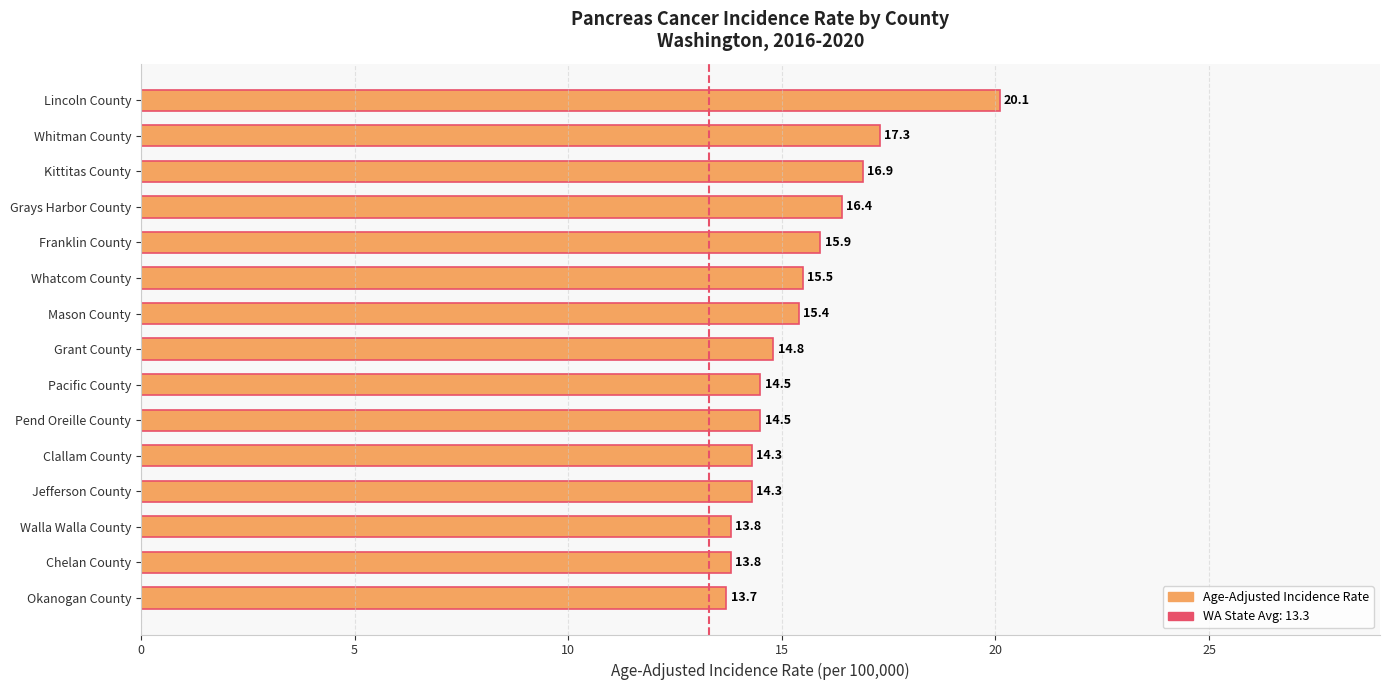

How many data points are less than 14?

3